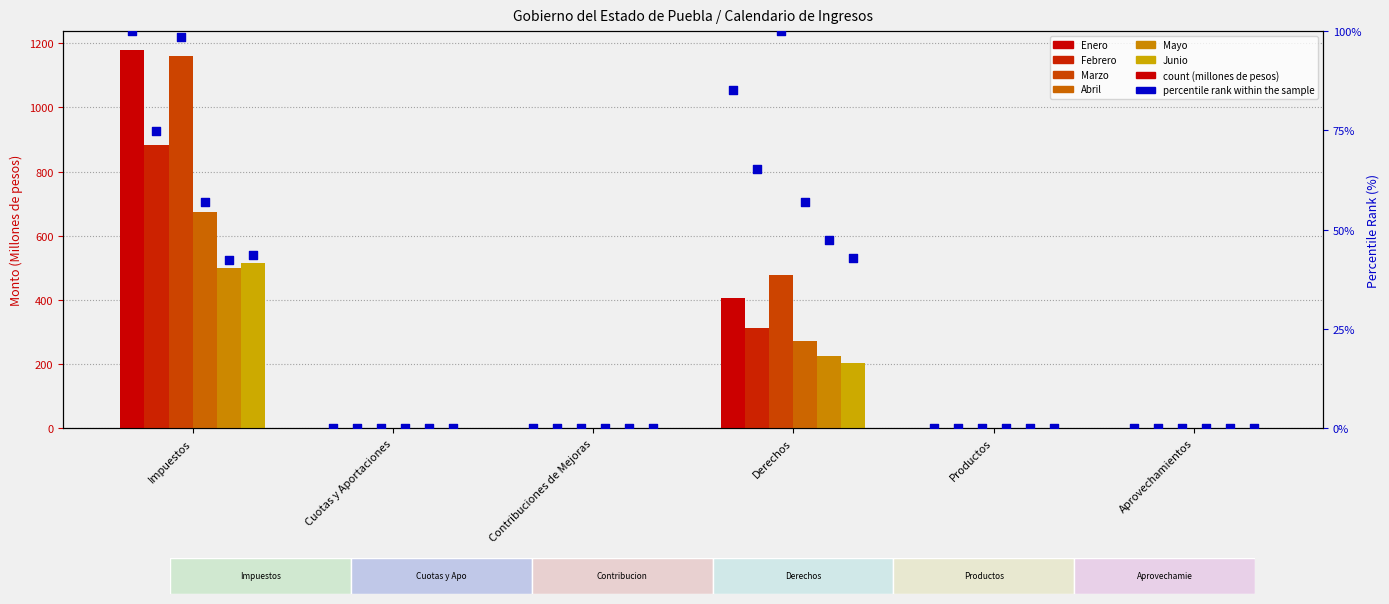

Which series has the largest total across all categories?

Marzo